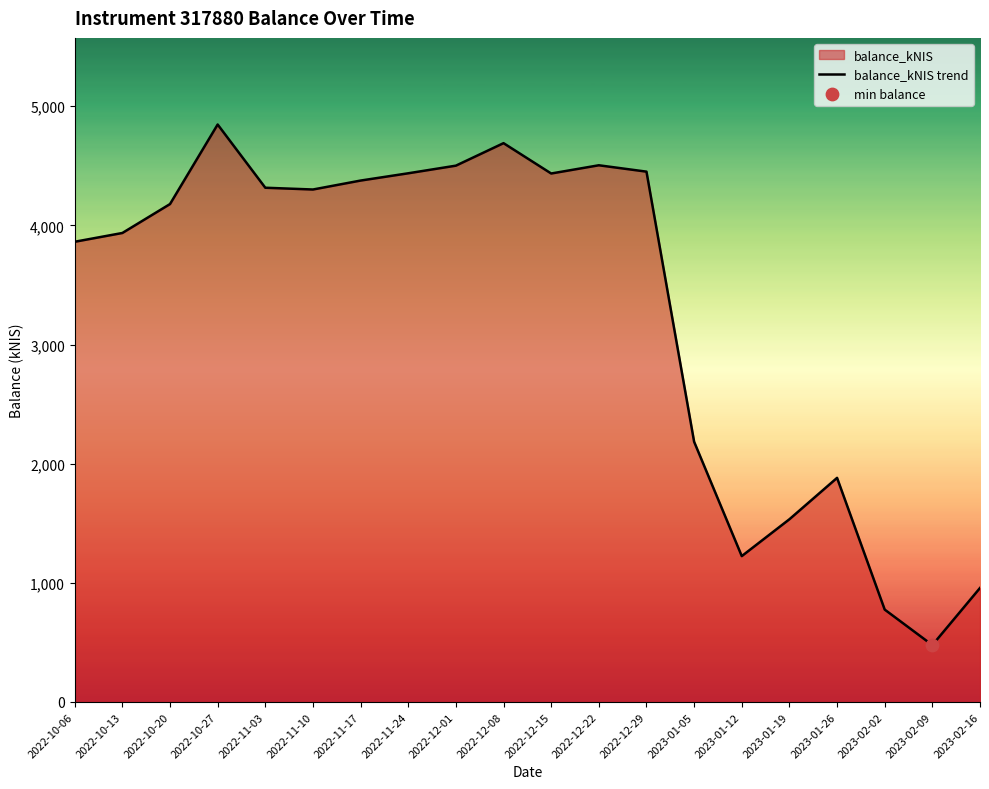

What is the ratio of the value at 2022-12-01 to the value at 2023-01-19?

2.9